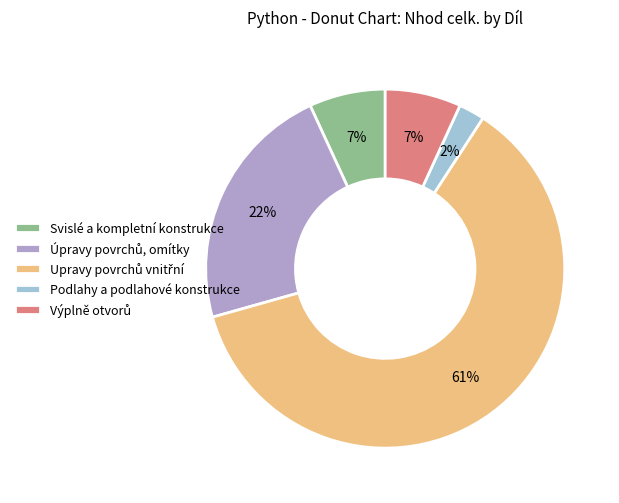

Does any single category account for the majority?

Yes